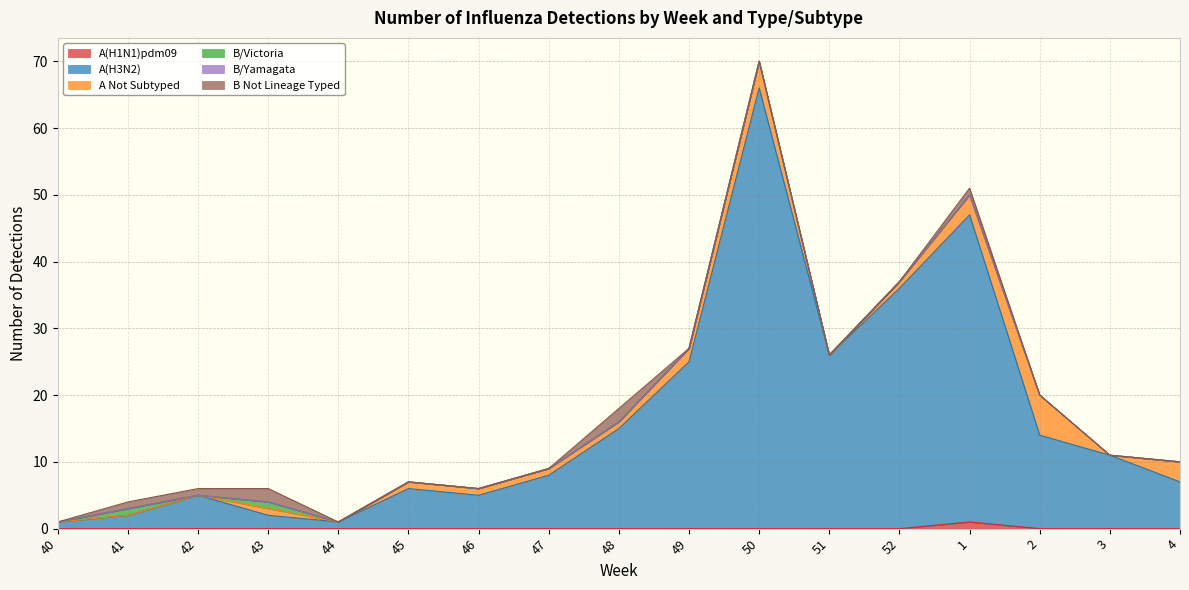

Reading right to left, what are all the values shown in this chart?

A(H1N1)pdm09: 4=0	3=0	2=0	1=1	52=0	51=0	50=0	49=0	48=0	47=0	46=0	45=0	44=0	43=0	42=0	41=0	40=0
A(H3N2): 4=7	3=11	2=14	1=46	52=36	51=26	50=66	49=25	48=15	47=8	46=5	45=6	44=1	43=2	42=5	41=2	40=1
A Not Subtyped: 4=3	3=0	2=6	1=3	52=1	51=0	50=4	49=2	48=1	47=1	46=1	45=1	44=0	43=1	42=0	41=0	40=0
B/Victoria: 4=0	3=0	2=0	1=0	52=0	51=0	50=0	49=0	48=0	47=0	46=0	45=0	44=0	43=1	42=0	41=1	40=0
B/Yamagata: 4=0	3=0	2=0	1=0	52=0	51=0	50=0	49=0	48=0	47=0	46=0	45=0	44=0	43=0	42=0	41=0	40=0
B Not Lineage Typed: 4=0	3=0	2=0	1=1	52=0	51=0	50=0	49=0	48=2	47=0	46=0	45=0	44=0	43=2	42=1	41=1	40=0